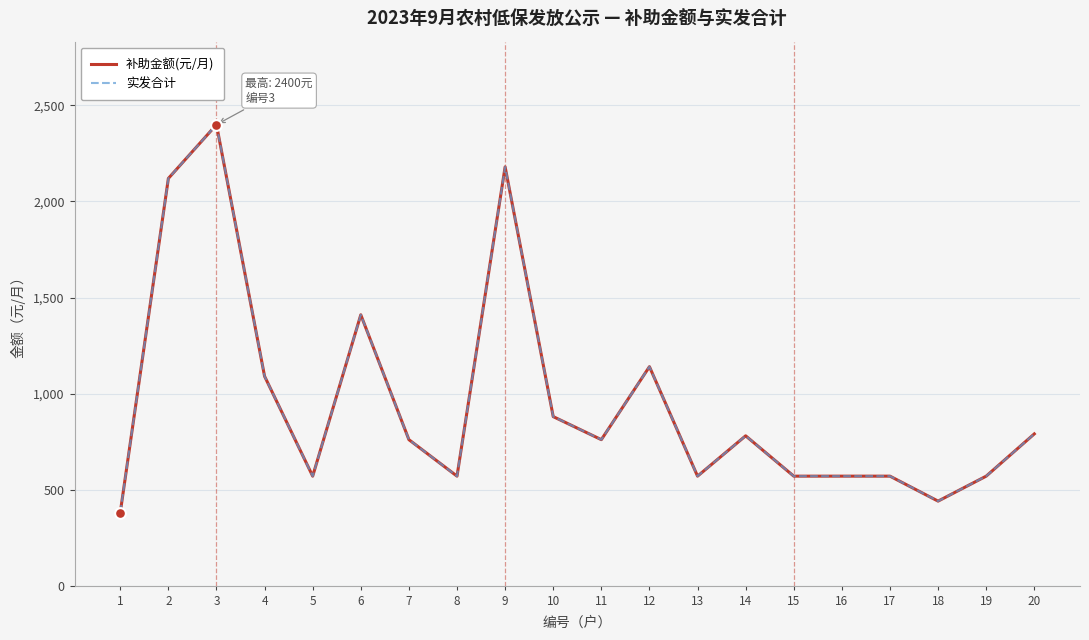

Is this an area chart (filled region under the line)?

No